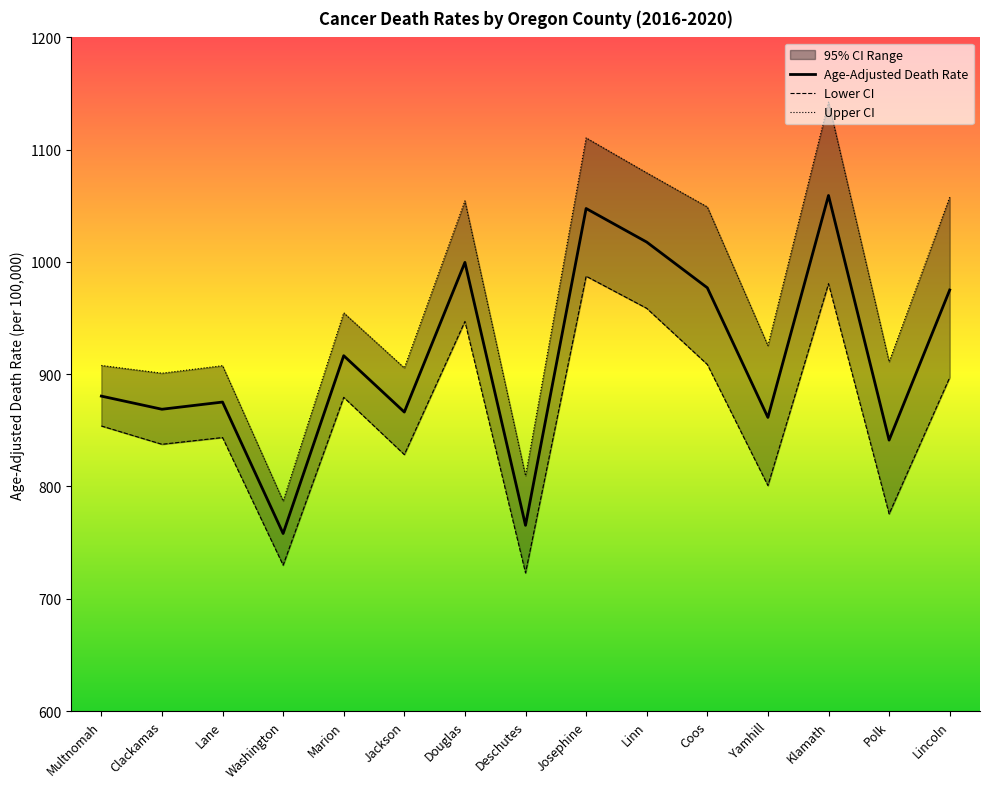

List the series in order of their overall mean, lowest first.

Lower CI, Age-Adjusted Death Rate, Upper CI